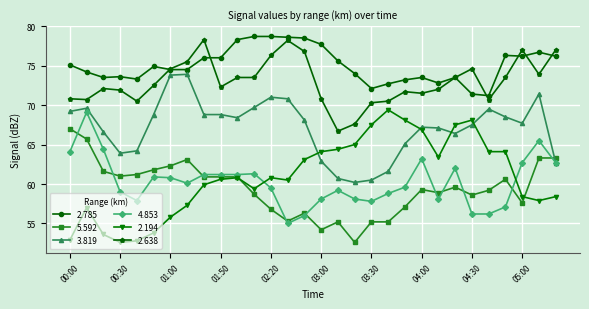

Which series has the widest spread of values?

2.194